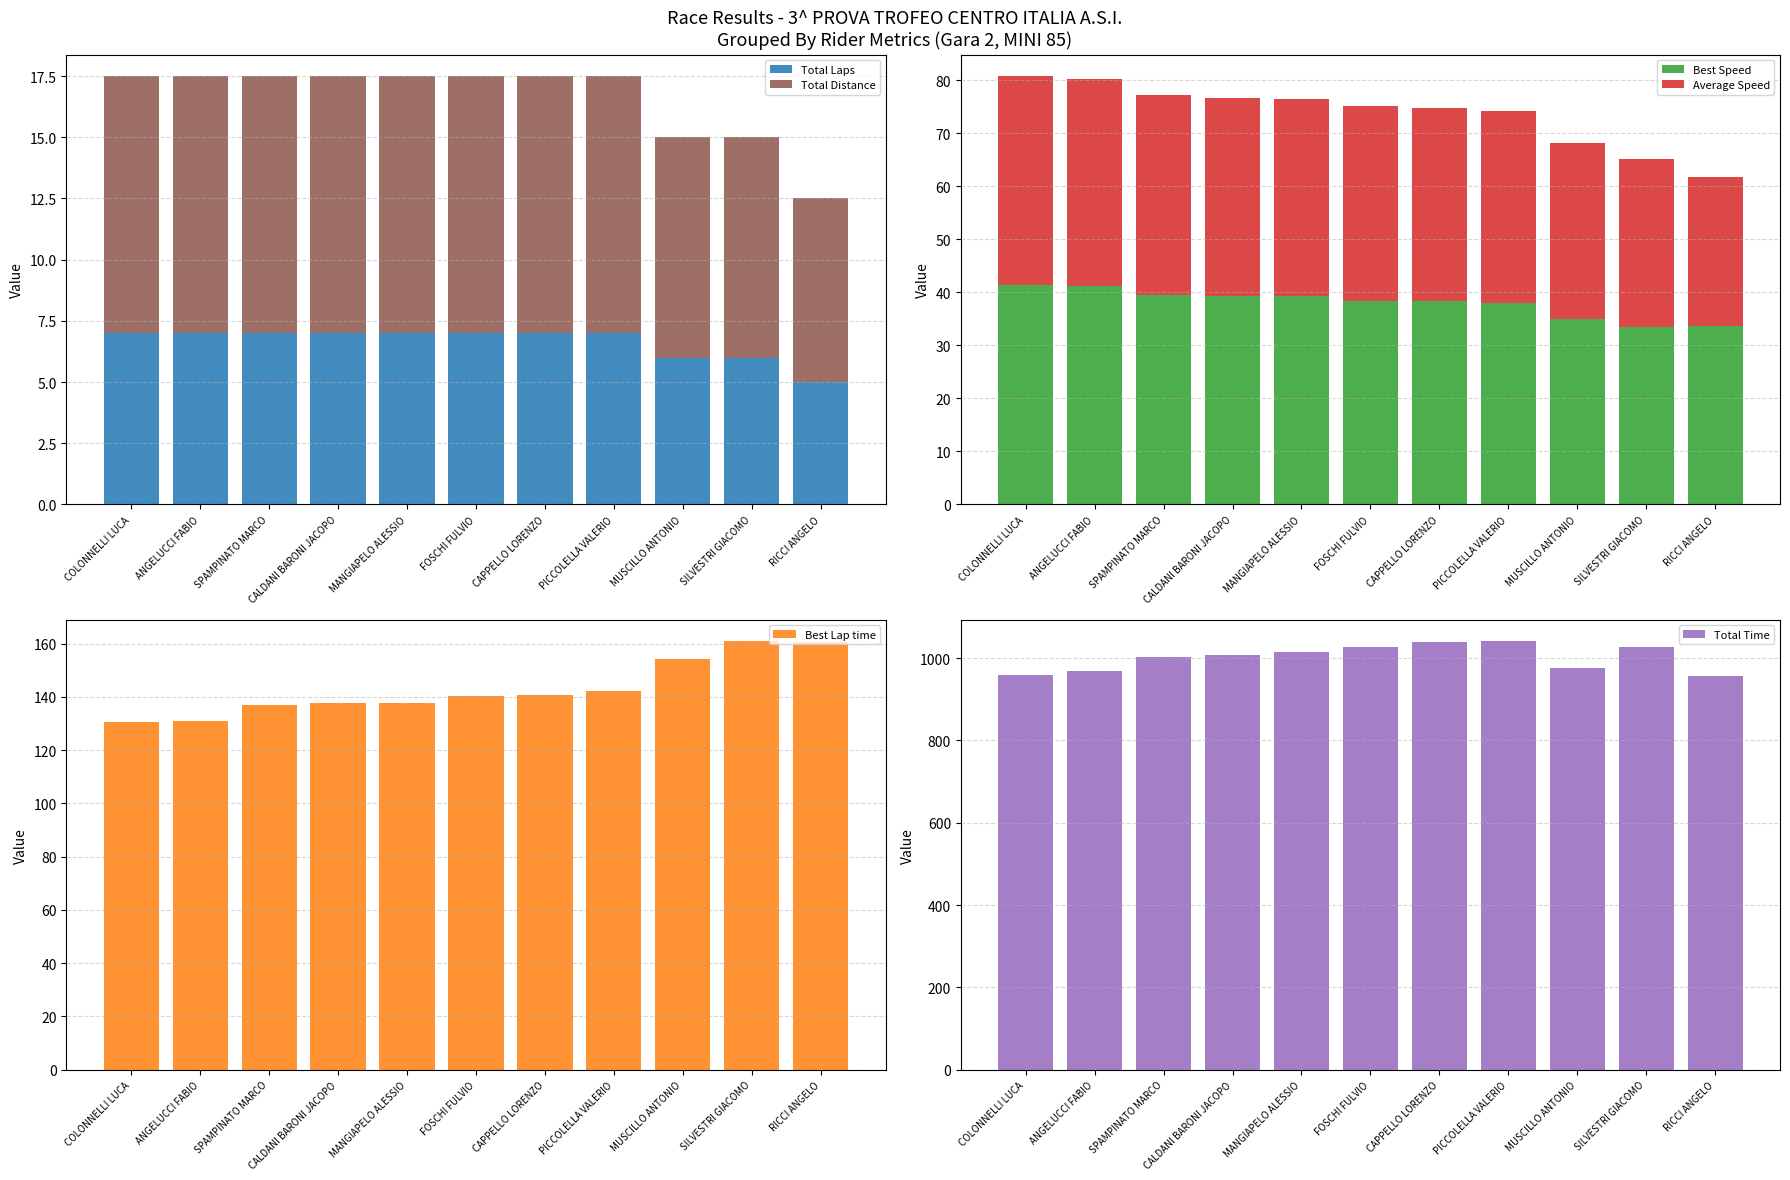

How many data points in Total Distance are above 10?

8